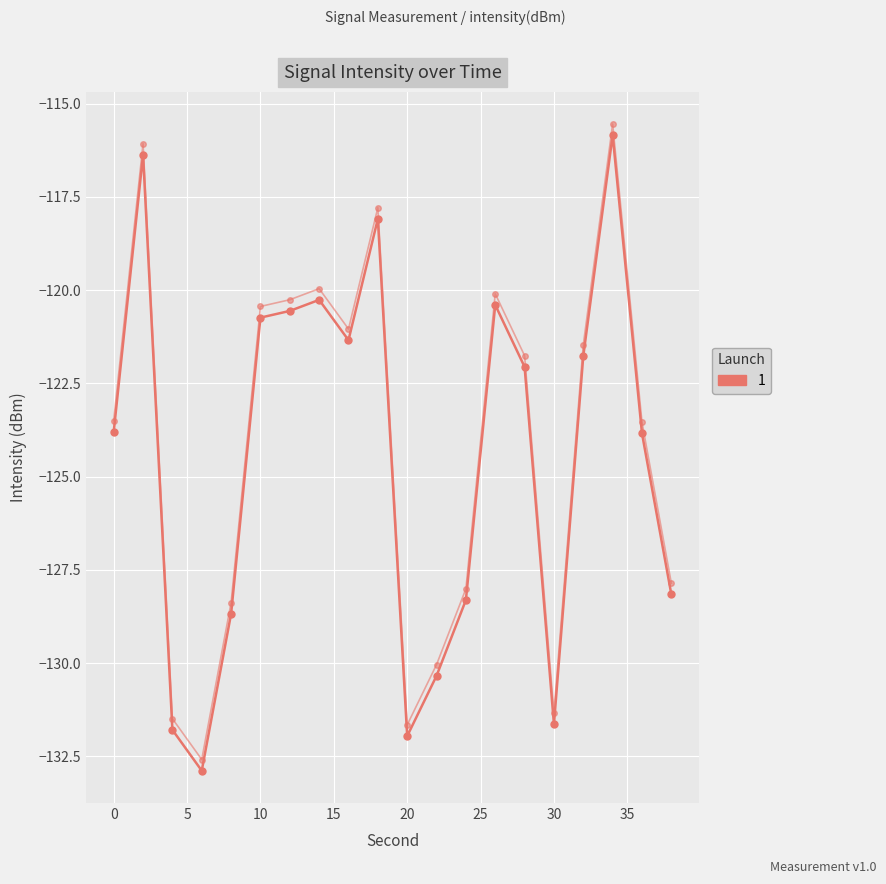

Is it true that the value at 17 is -77.9?

False